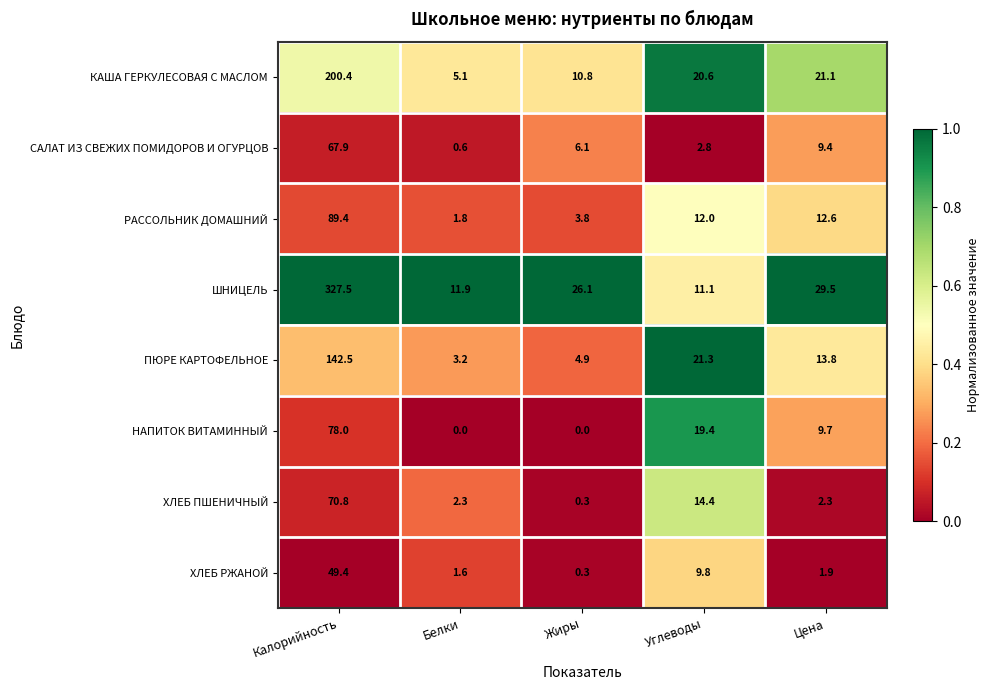

Which series has the largest total across all categories?

ШНИЦЕЛЬ